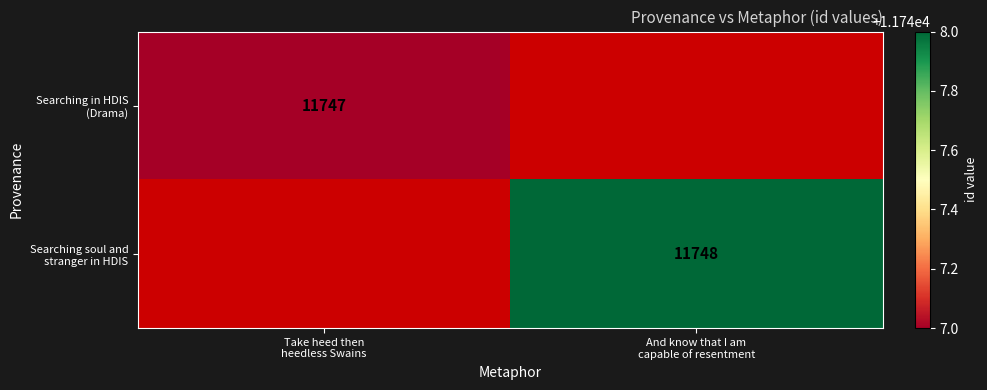

At Take heed then heedless Swains, list the series in order from smallest to largest.

Searching in HDIS (Drama), Searching soul and stranger in HDIS